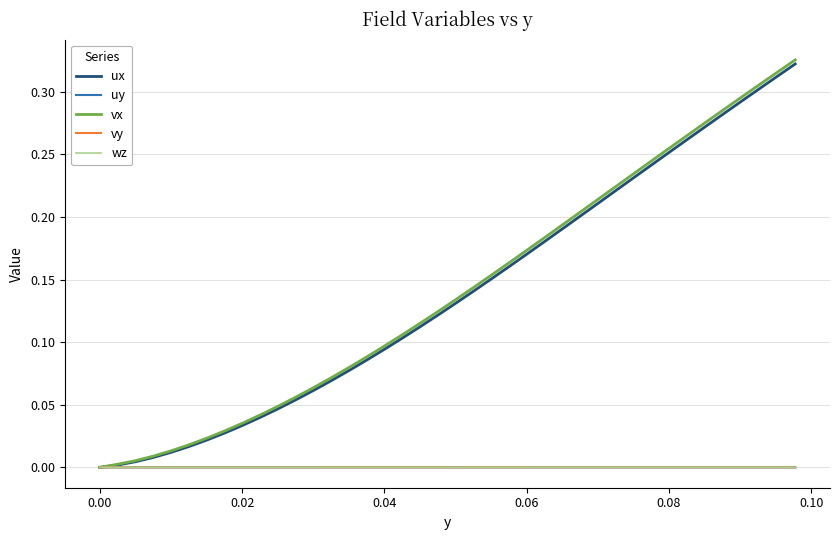

Does the chart have visible grid lines?

Yes